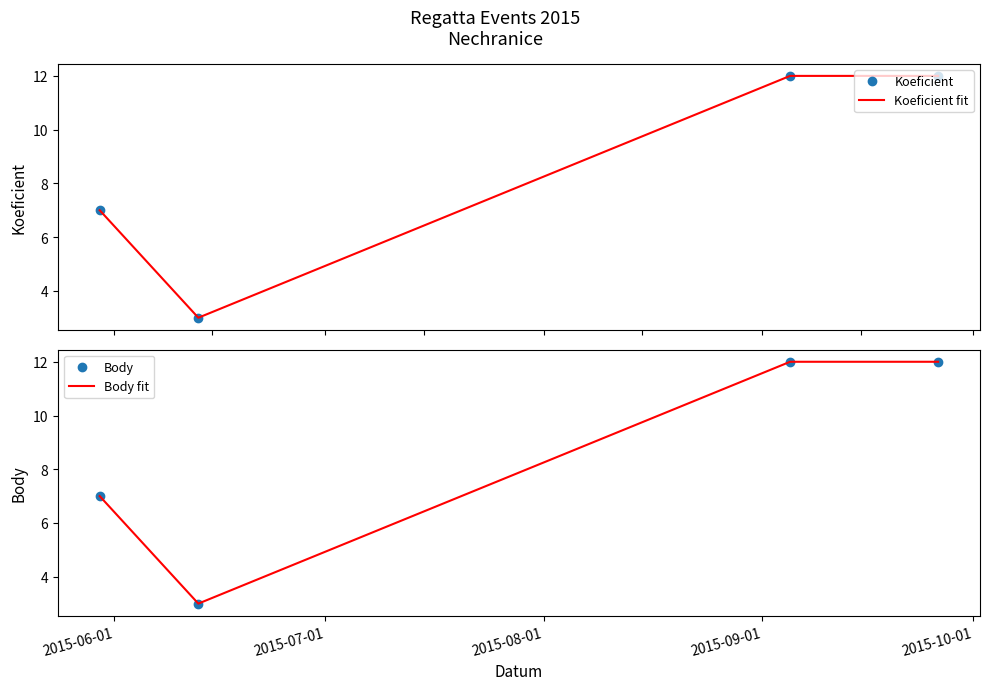

What is the approximate value of Koeficient fit at 2015-09-01?

12